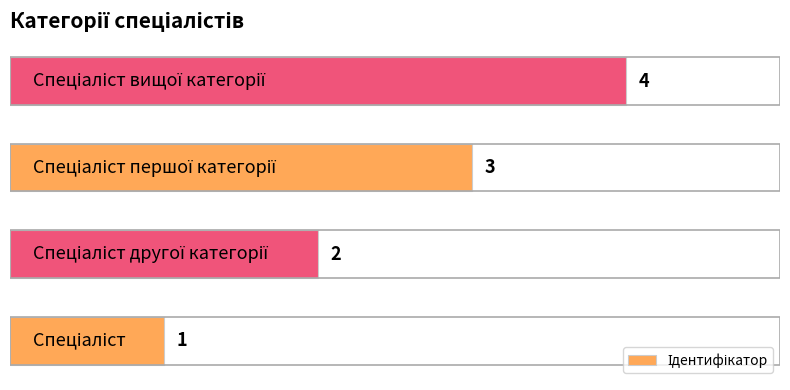

What is the maximum value shown in the chart?

4